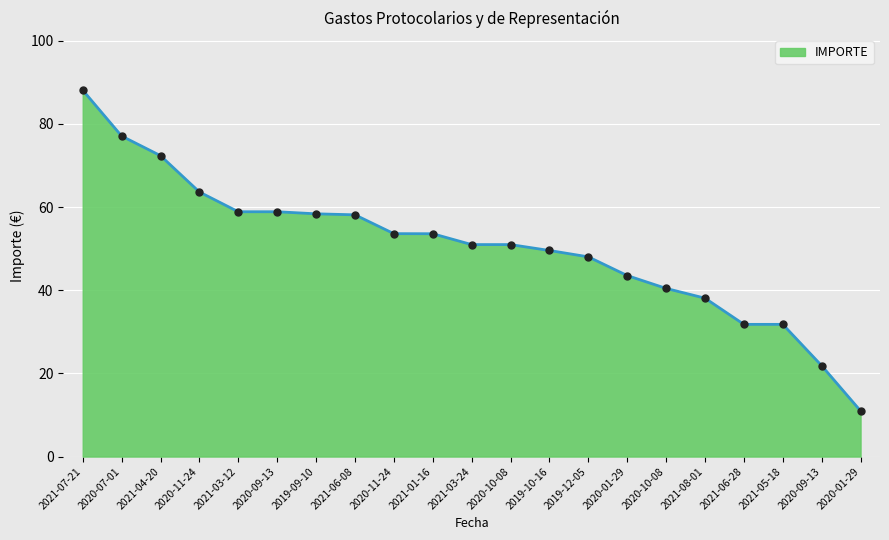

Does the chart have visible grid lines?

Yes